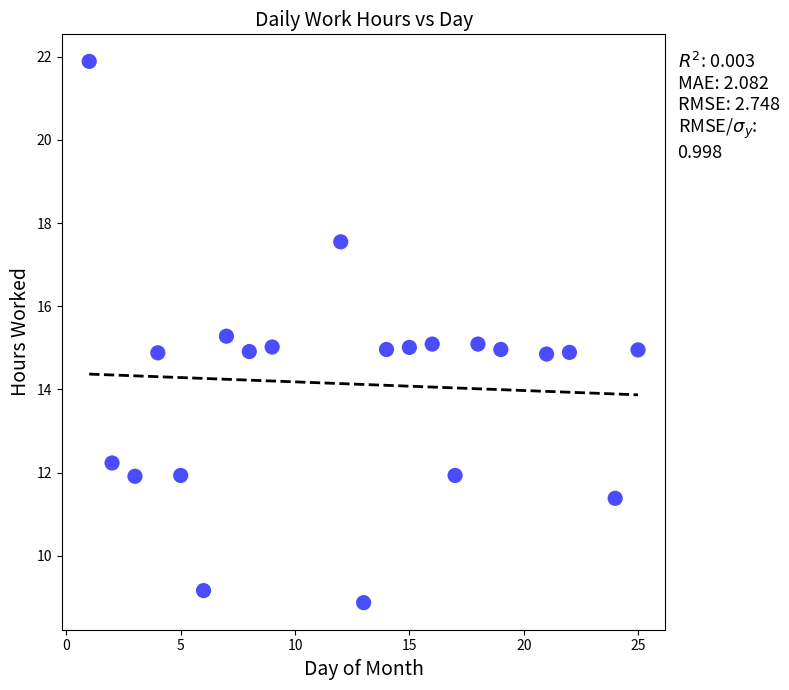

What is the range of Y values (max minus min)?

13.0